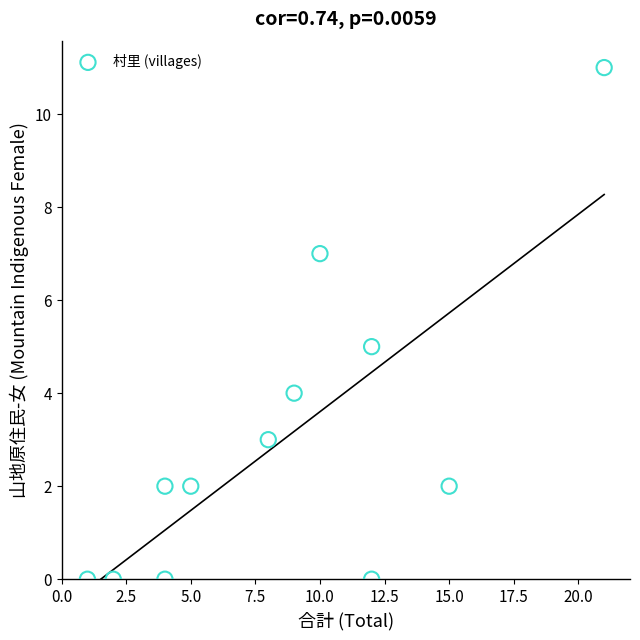

What is the range of Y values (max minus min)?

11